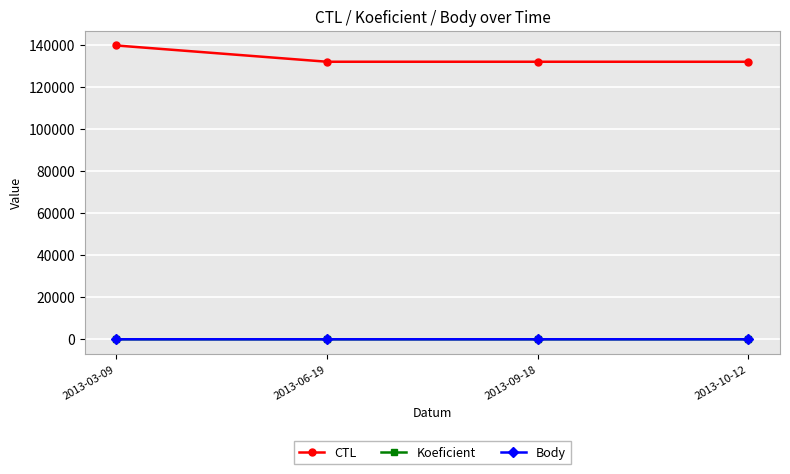

What is the maximum value shown in the chart?

139903